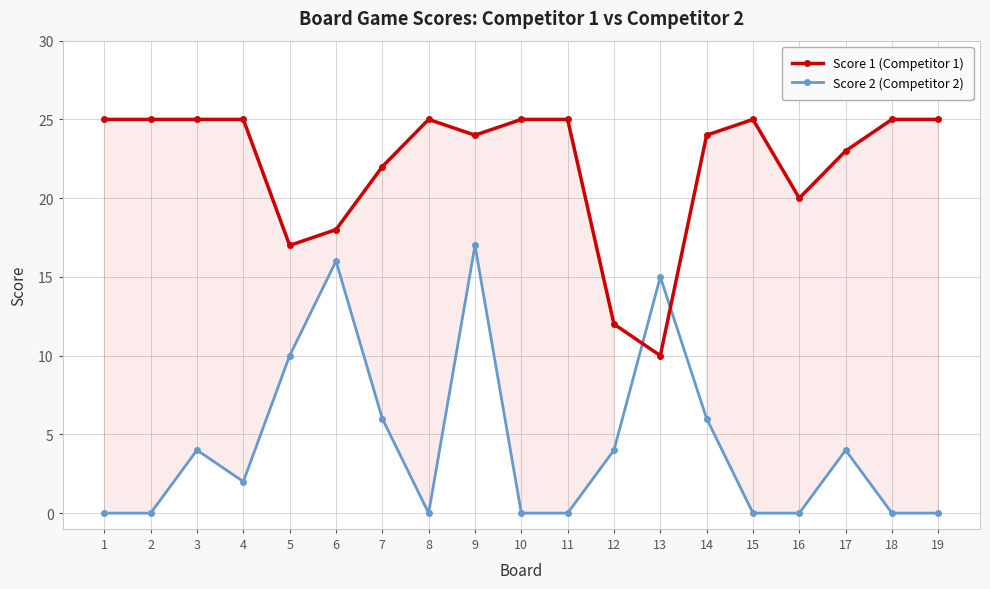

Does the chart have visible grid lines?

Yes